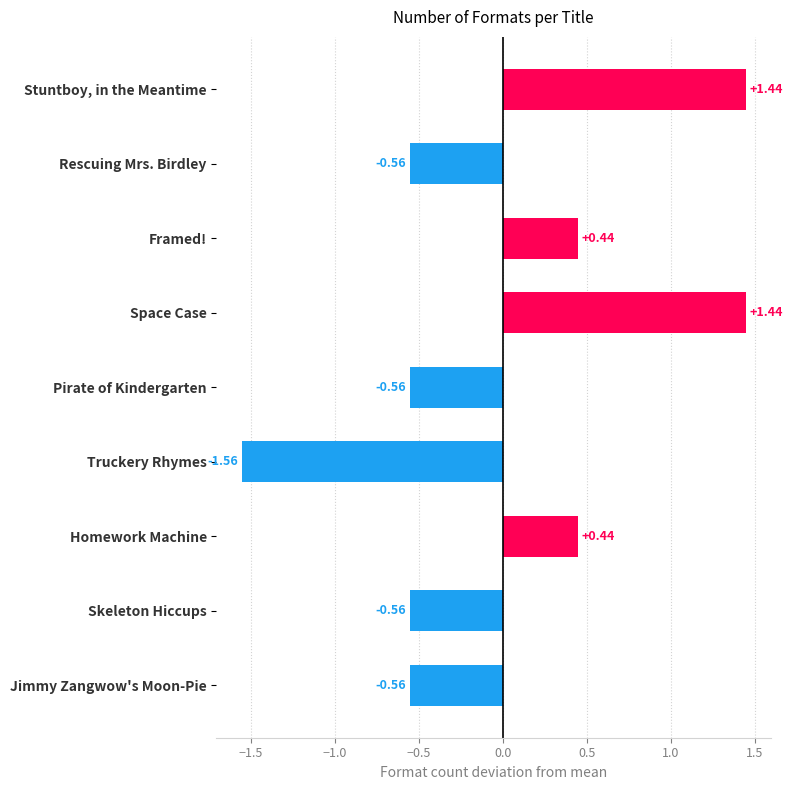

How many values are between 0 and 1?

2